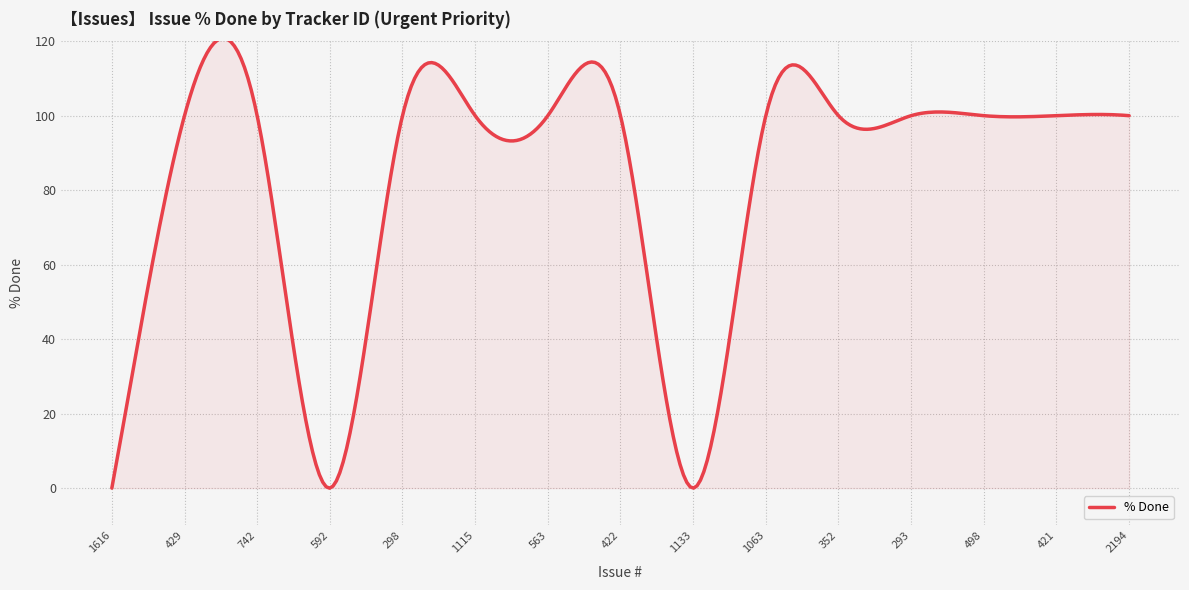

What is the greatest value displayed?

120.8